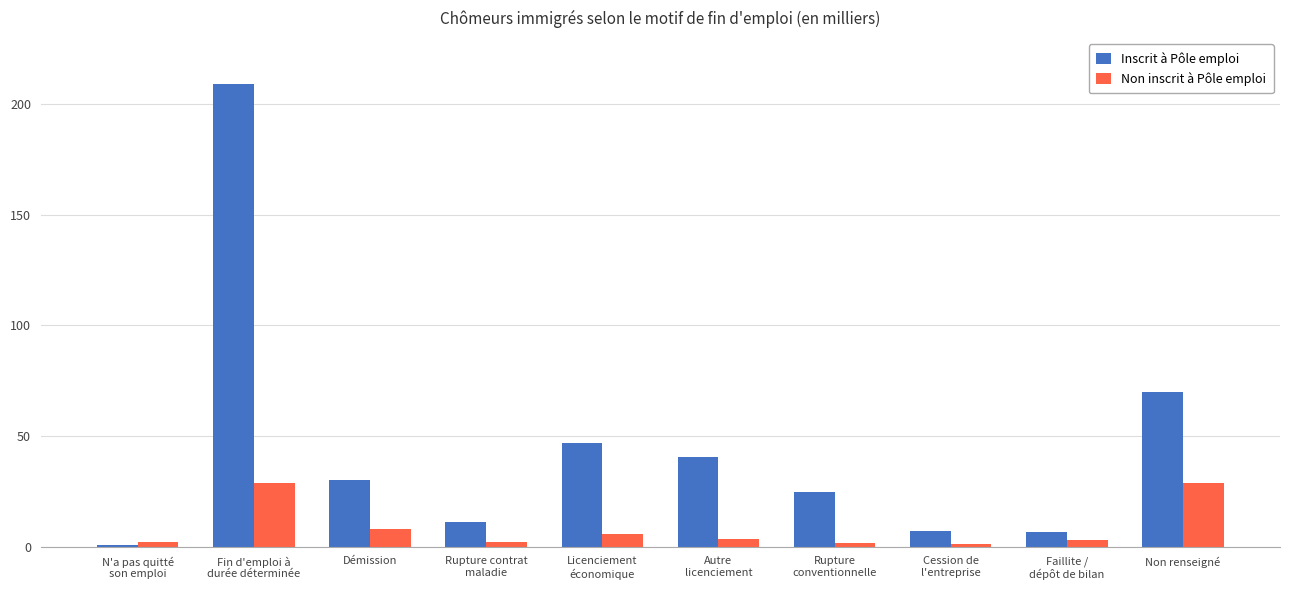

What is the average value of the Inscrit à Pôle emploi series?

44.6